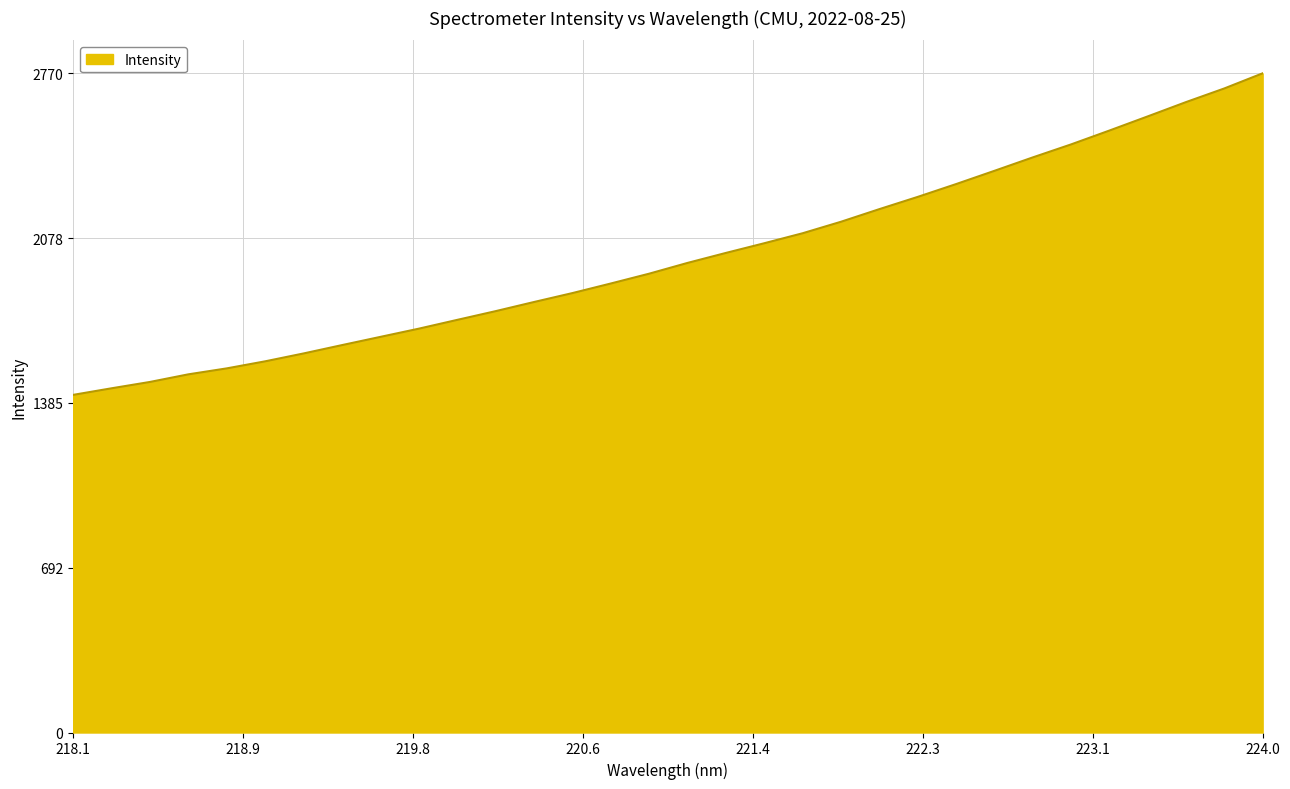

What is the difference between the maximum and minimum values?

1351.7